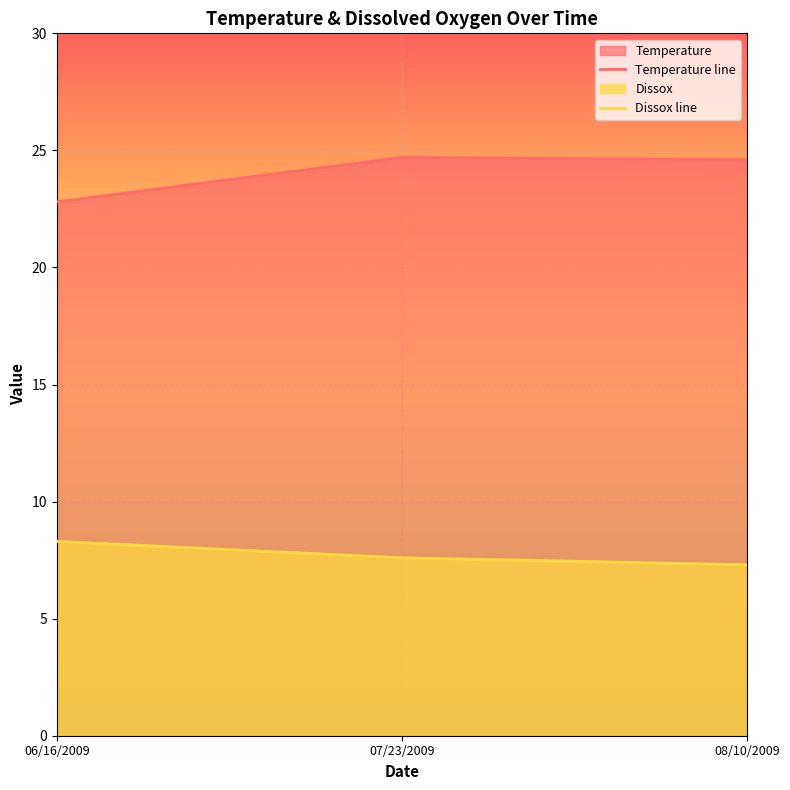

Does the chart display data point markers on the line(s)?

No